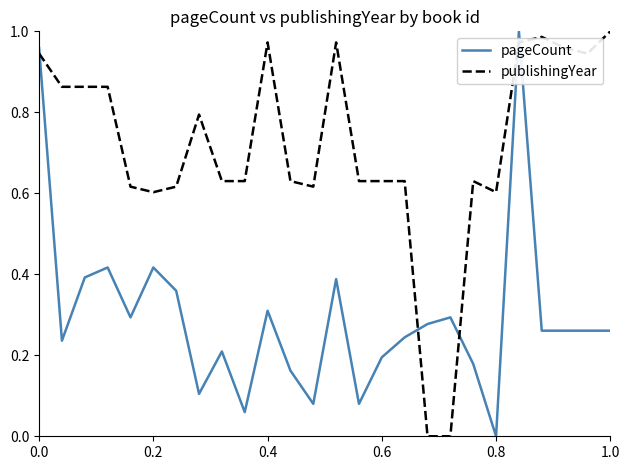

True or false: pageCount and publishingYear cross at least once.

True